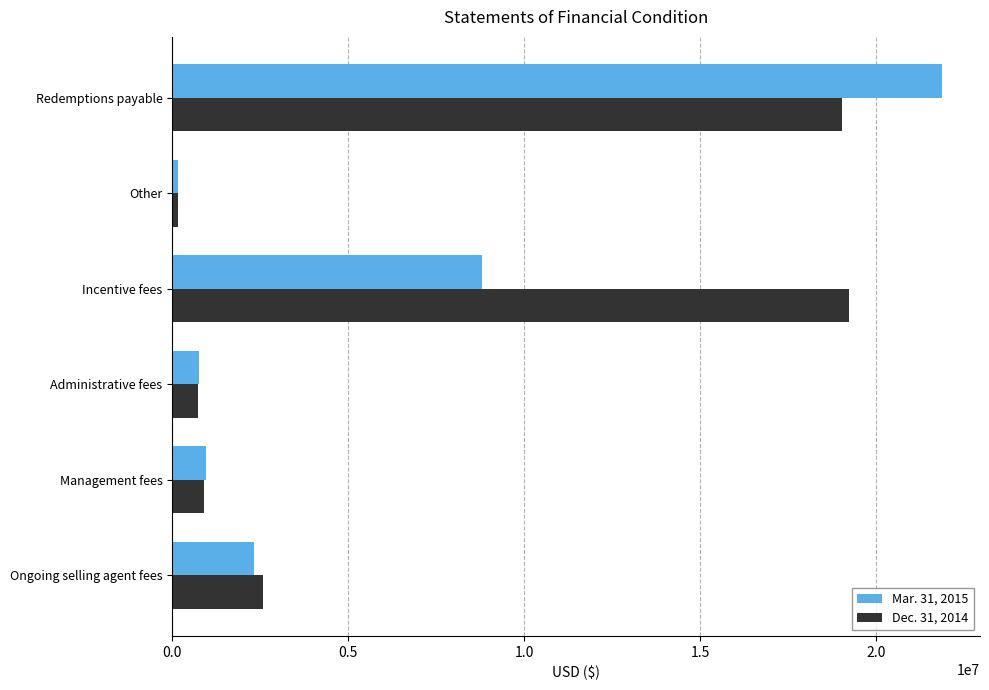

At which category is the sum across all series the highest?

Redemptions payable